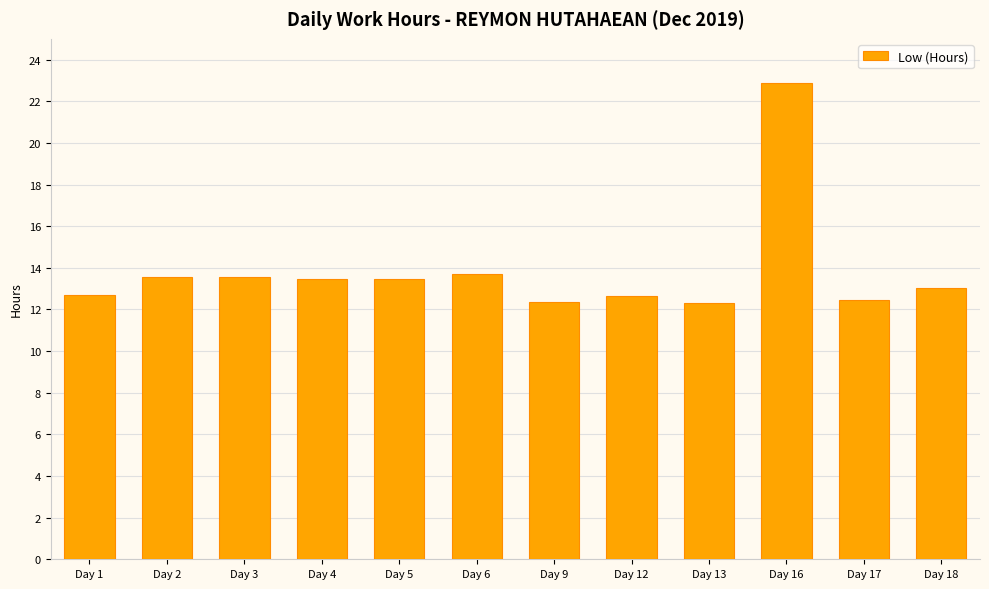

True or false: the data shows 18.4 at Day 4.

False